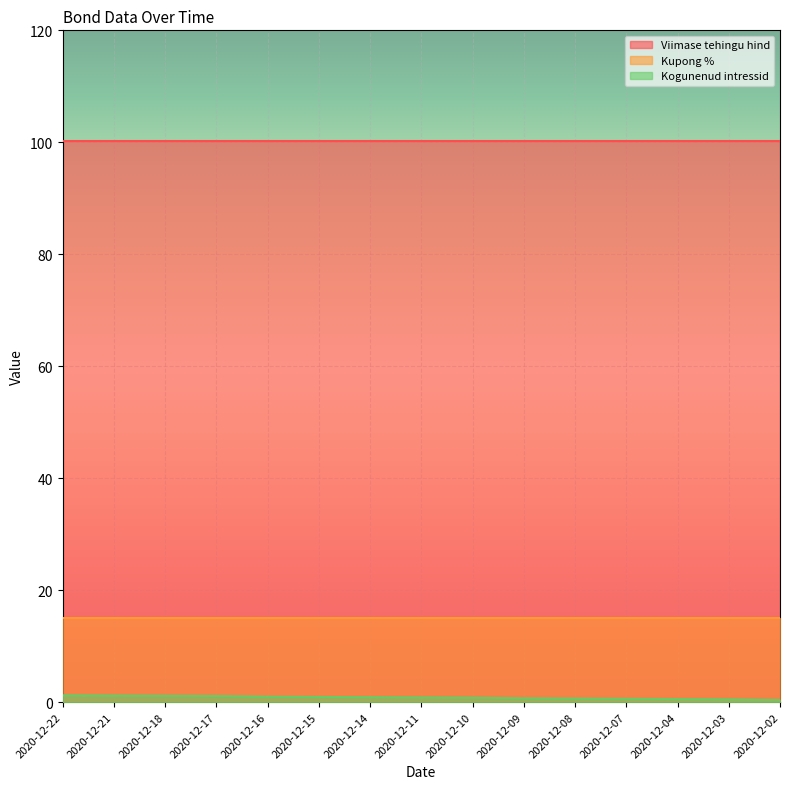

How many data points does each series have?

15